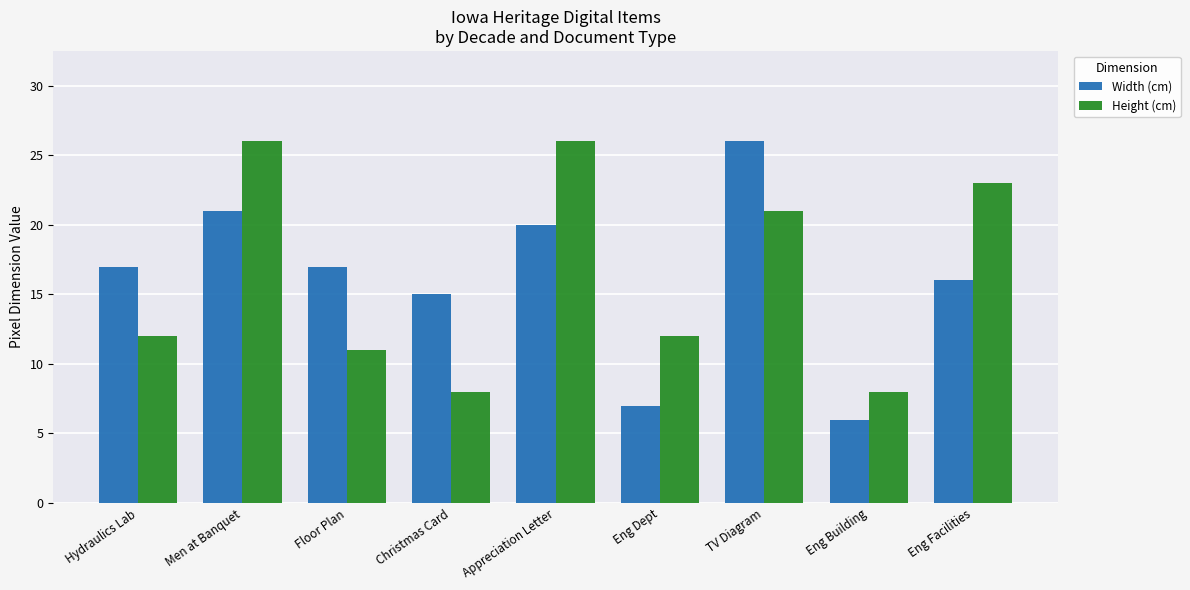

What is the difference between the Width (cm) values at Christmas Card and TV Diagram?

11